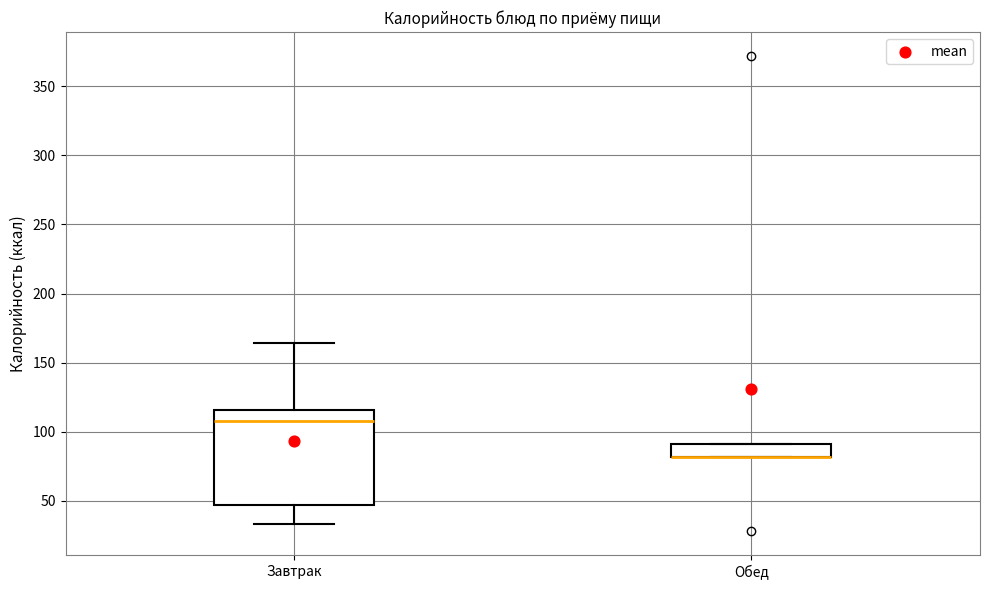

Reading left to right, transcribe this box plot: for each box, give where its median line is, the range the box spans, and where its two whiskers end, as read against the y-axis. The values are not printed on the chart, so give them approximately, as read against the axis.

Завтрак: median 110, box 45 to 115, whiskers 35 to 165
Обед: median 80 (drawn on the box's lower edge), box 80 to 90, whiskers 80 to 90